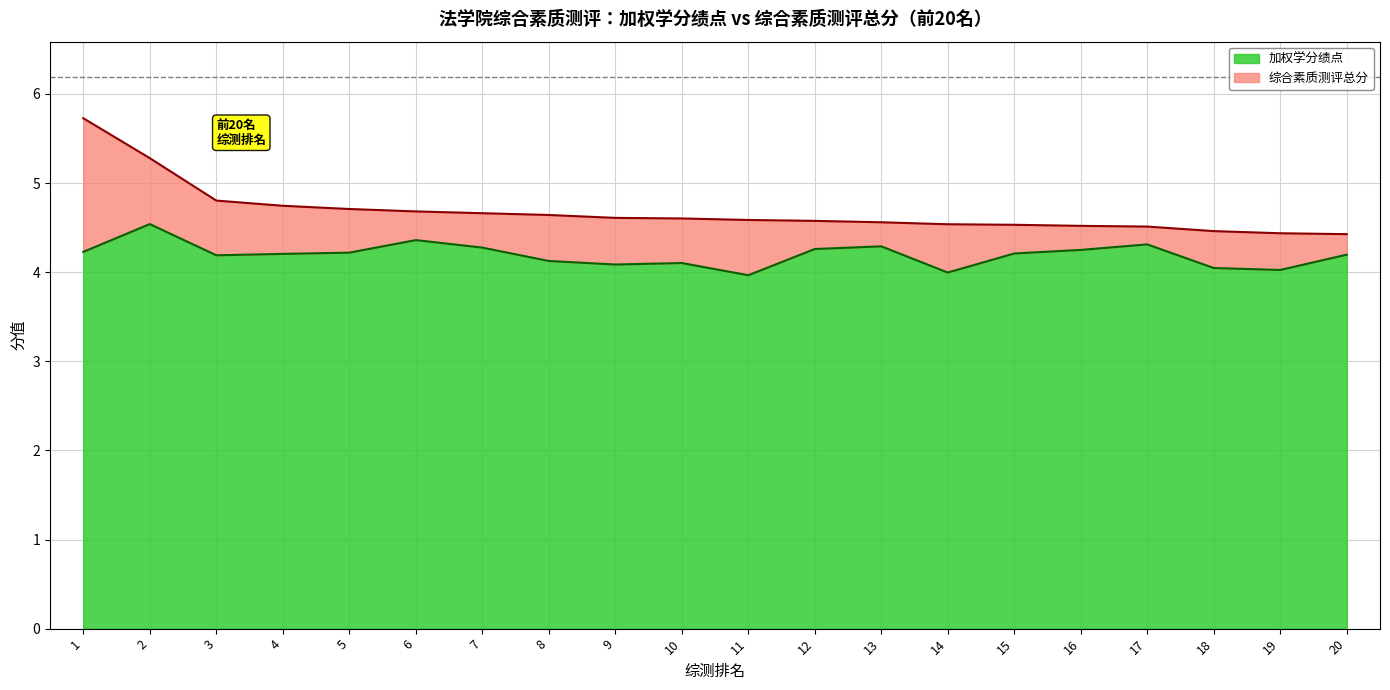

The 加权学分绩点 series shows 5.6 at 12. True or false?

False